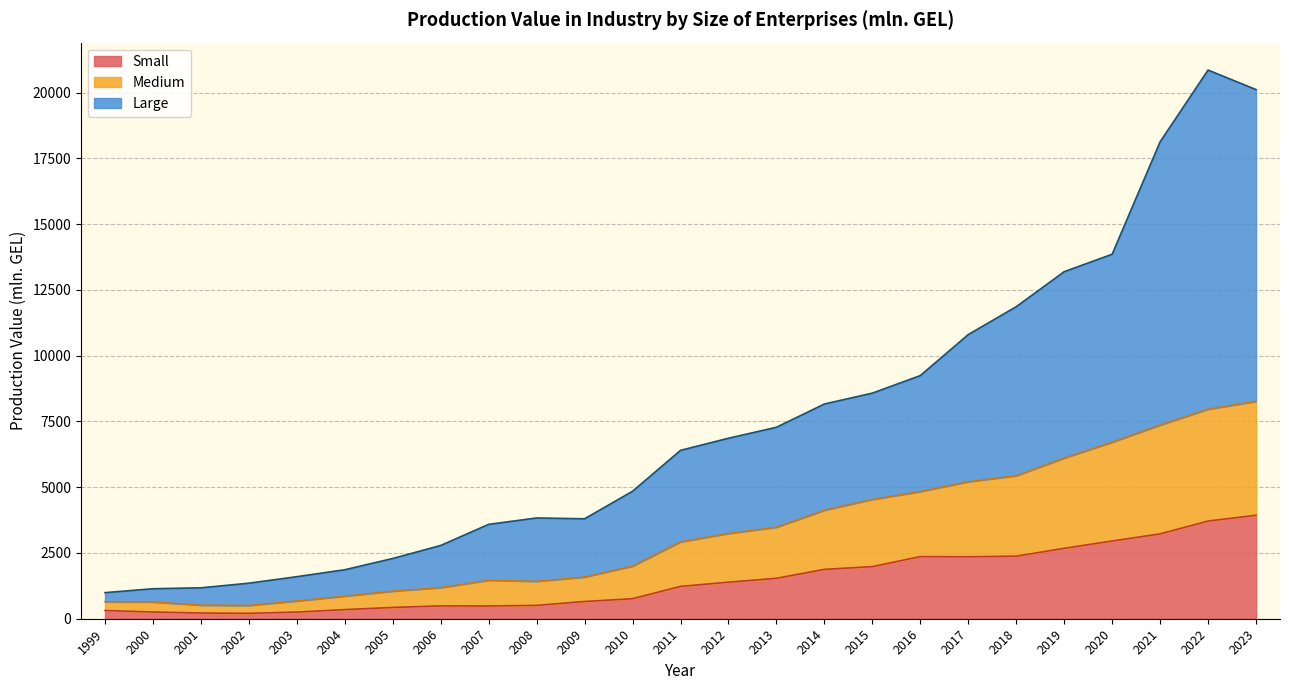

Is it true that Small equals 216.5 at 2001?

True